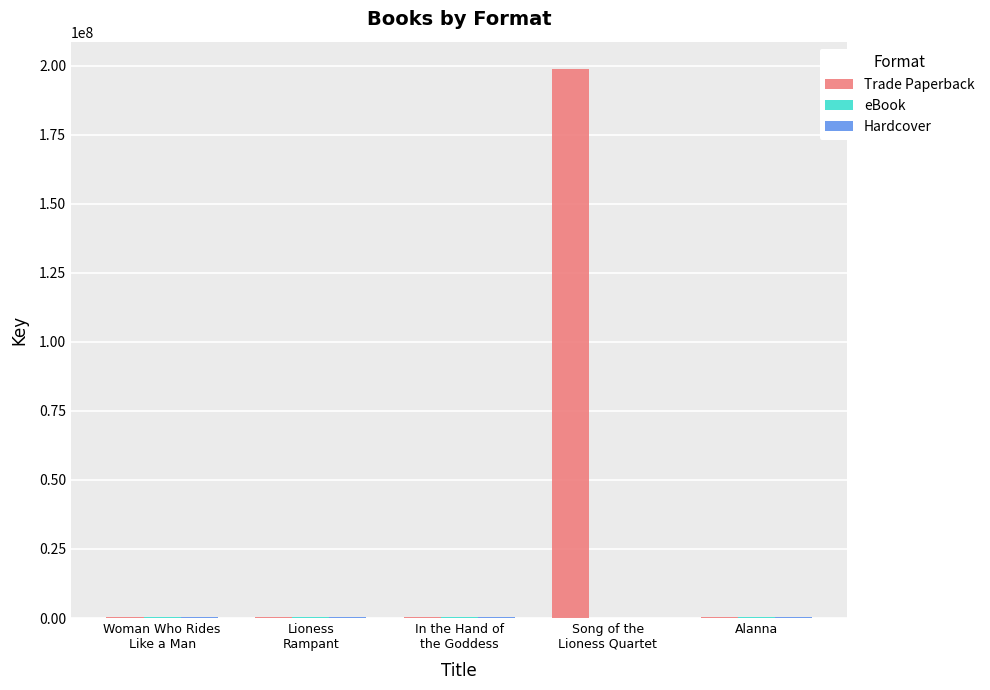

Does the chart contain any negative values?

No